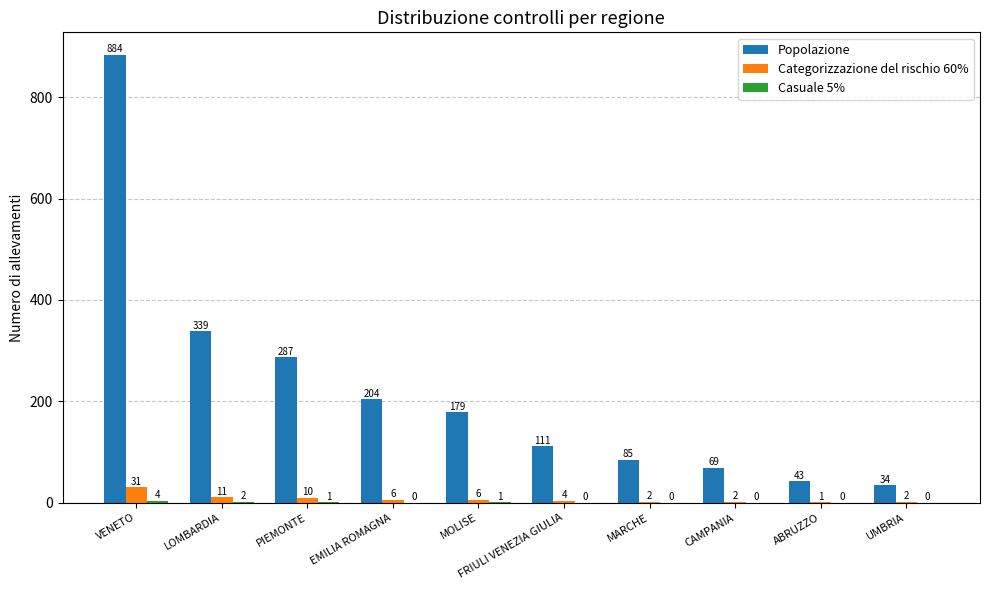

What is the sum of the Categorizzazione del rischio 60% values at FRIULI VENEZIA GIULIA and ABRUZZO?

5